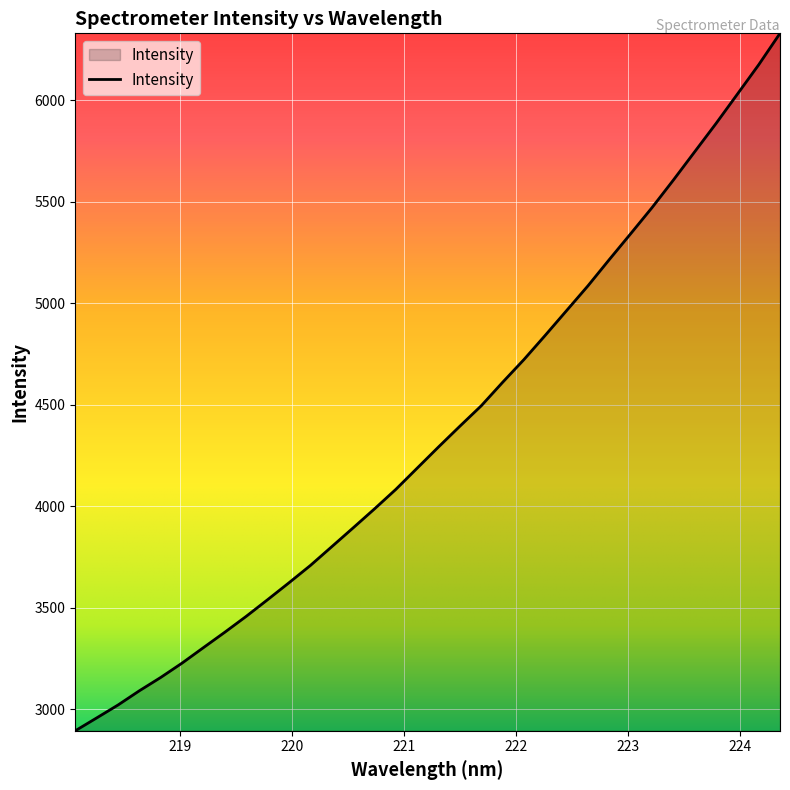

What is the smallest value displayed?

2893.0